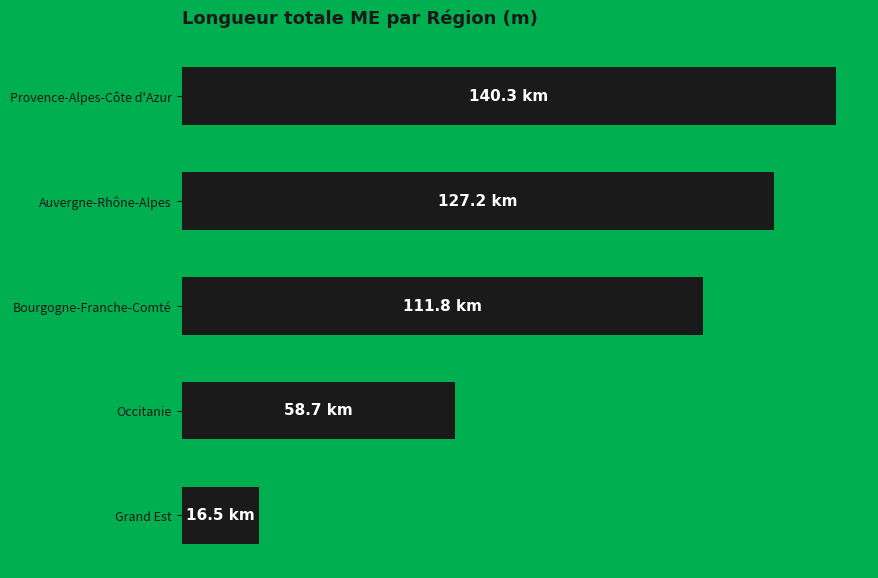

How many values exceed 111?

3